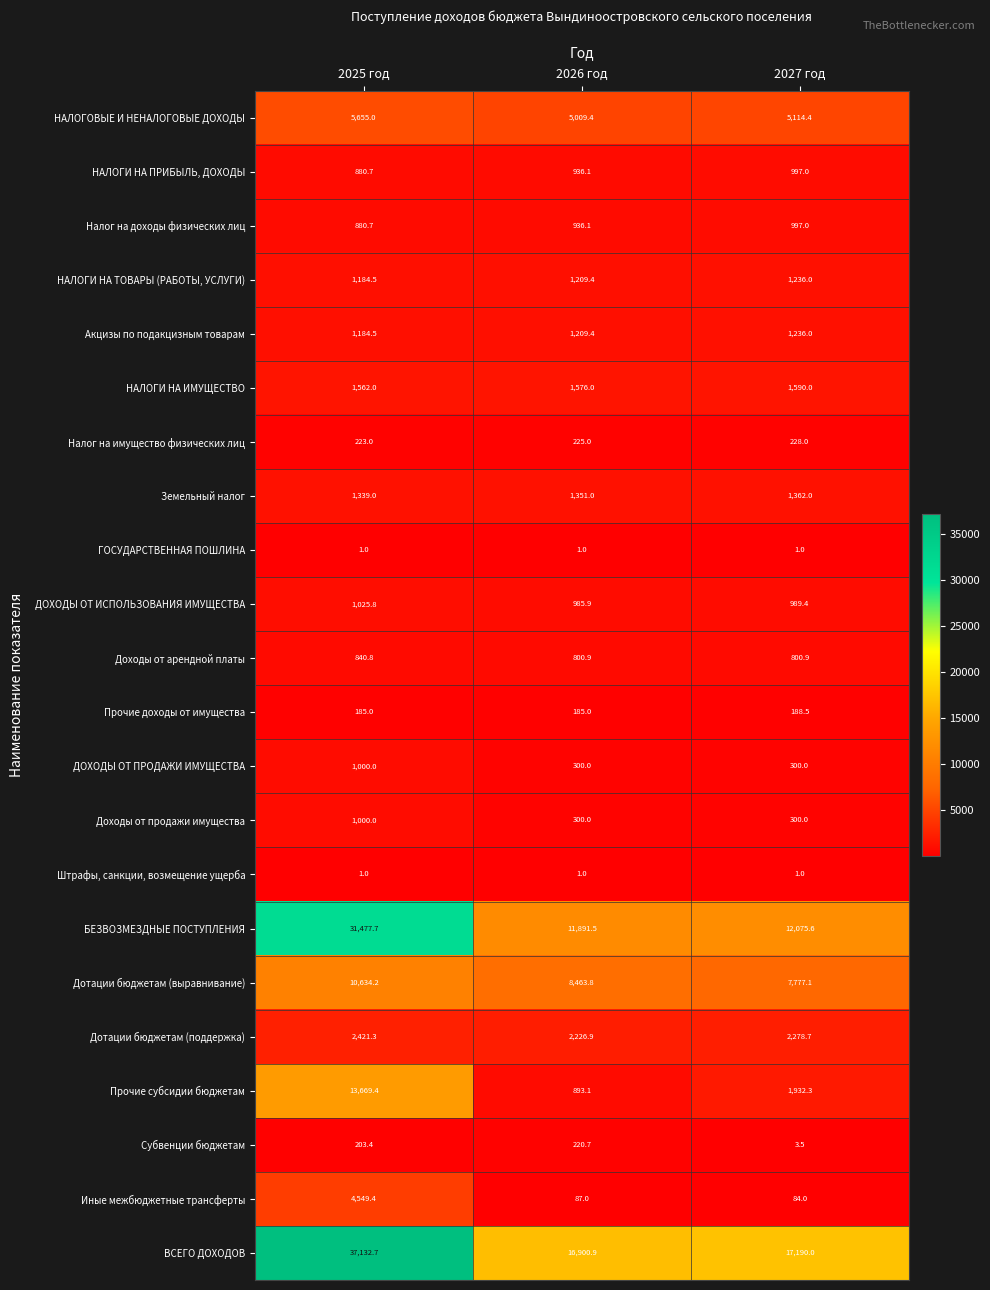

List the labels in order of БЕЗВОЗМЕЗДНЫЕ ПОСТУПЛЕНИЯ value, smallest first.

2026 год, 2027 год, 2025 год